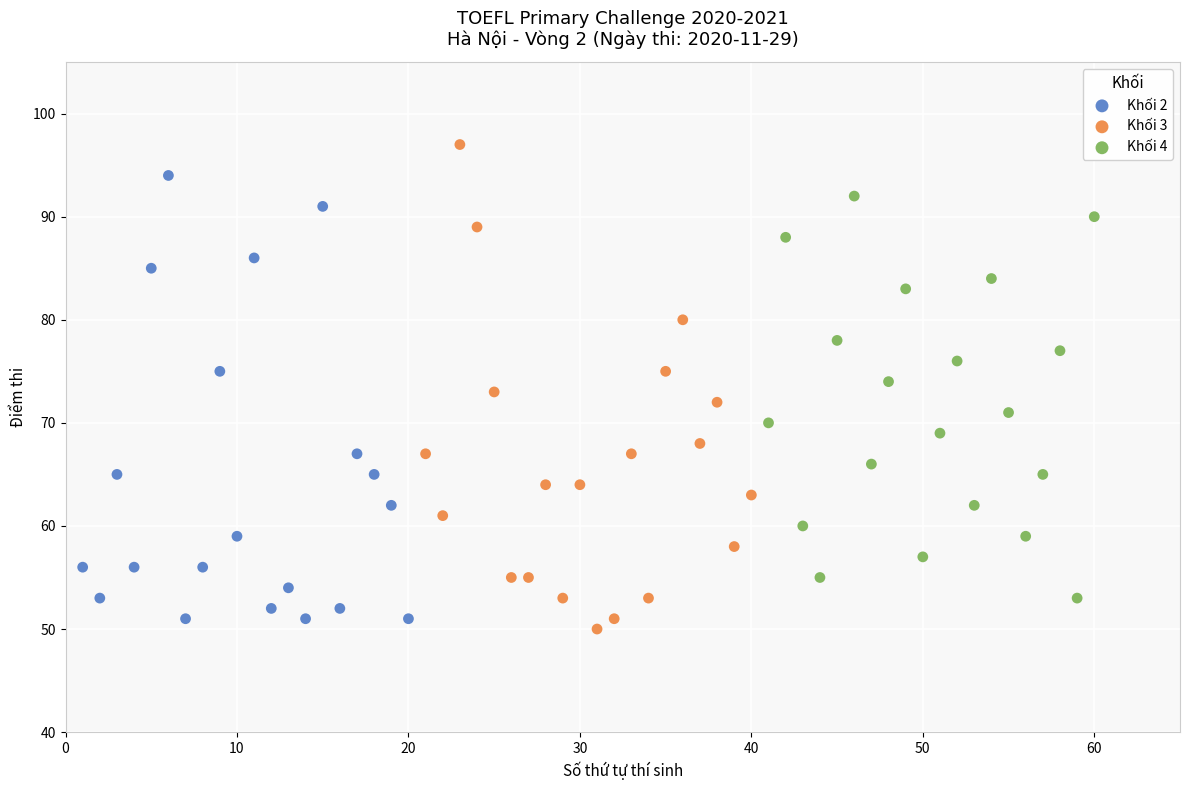

Which series contains the highest Y value?

Khối 3